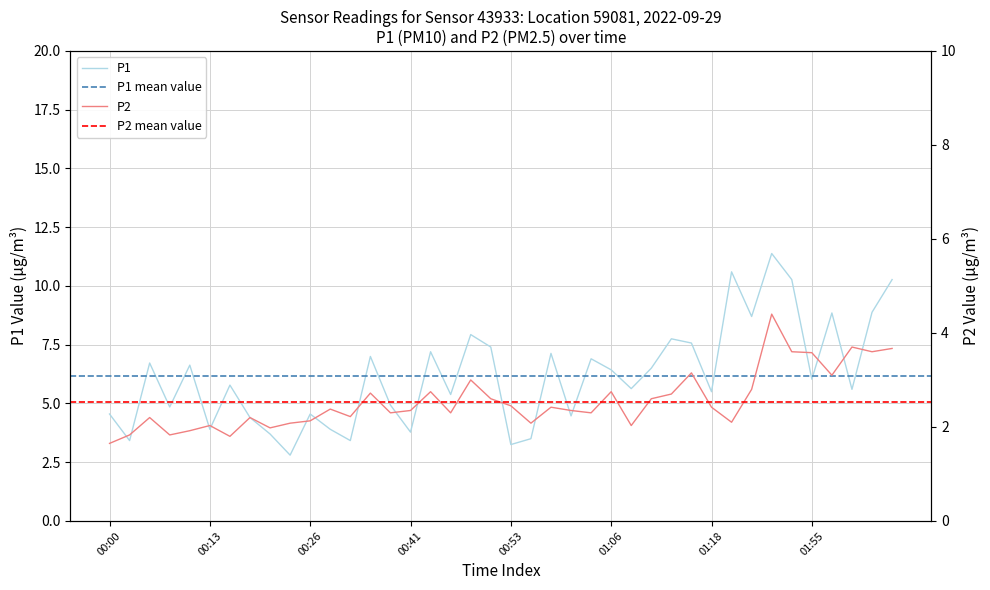

True or false: P1 and P2 cross at least once.

False